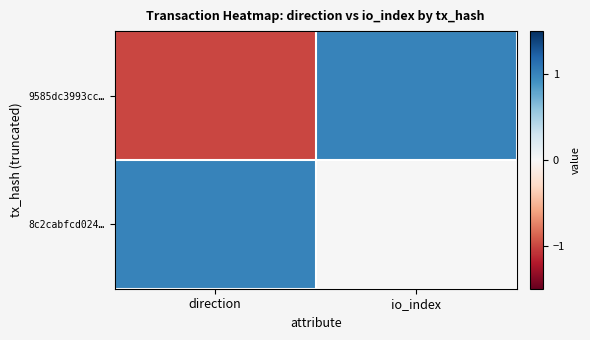

Which category has the highest value across all series?

io_index